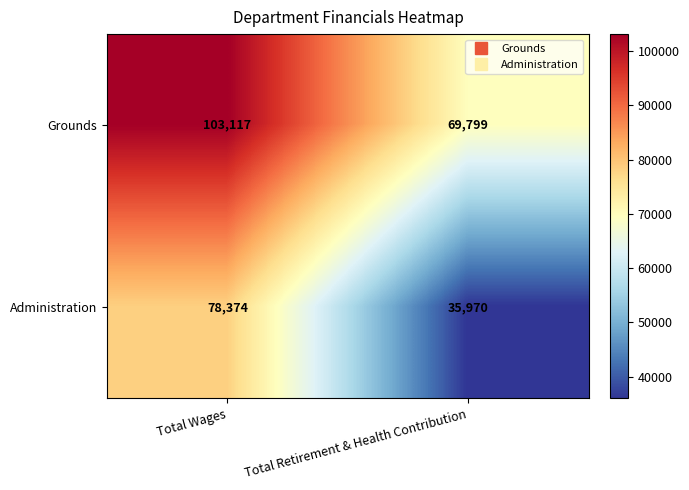

Reading left to right, list all the values displayed in this chart.

Grounds: Total Wages=103117	Total Retirement & Health Contribution=69799
Administration: Total Wages=78374	Total Retirement & Health Contribution=35970